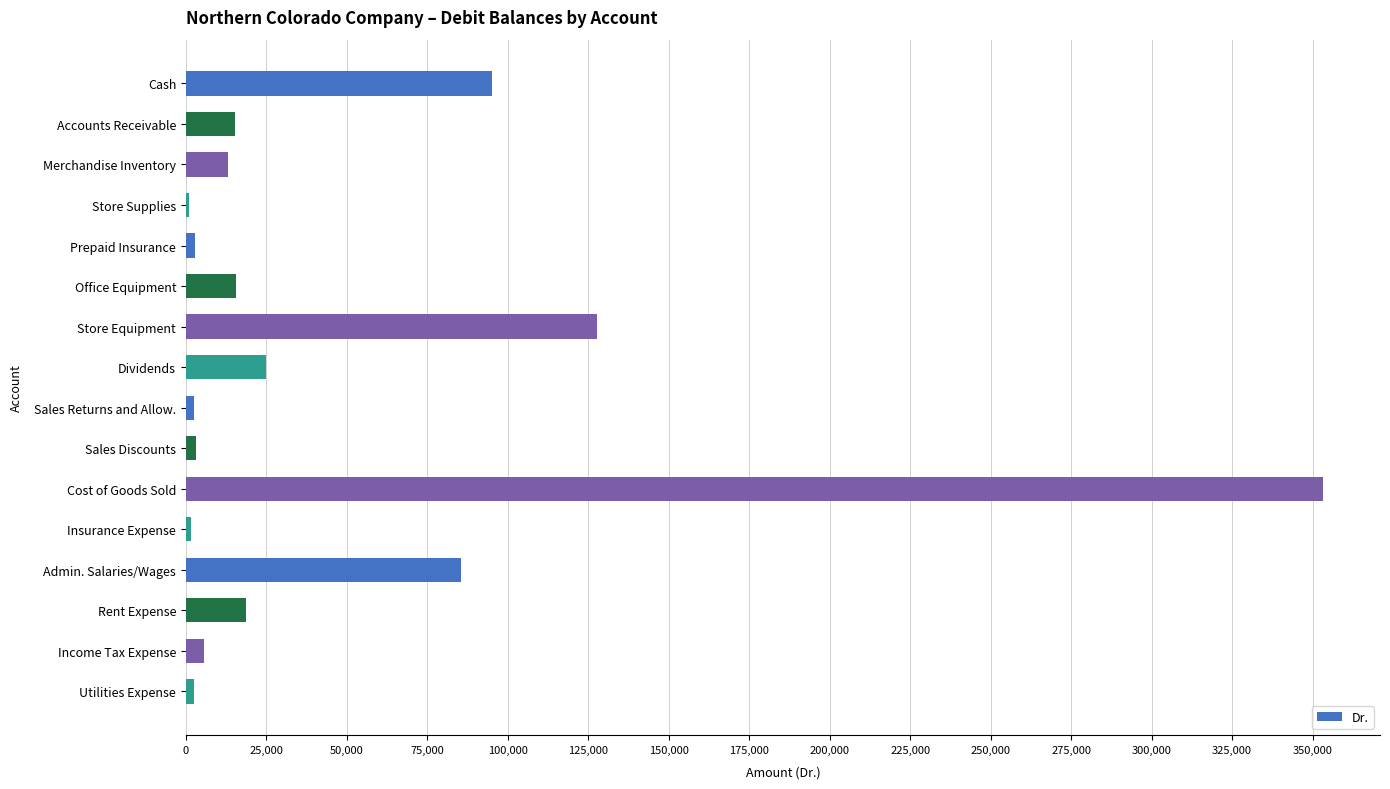

What is the greatest value displayed?

353300